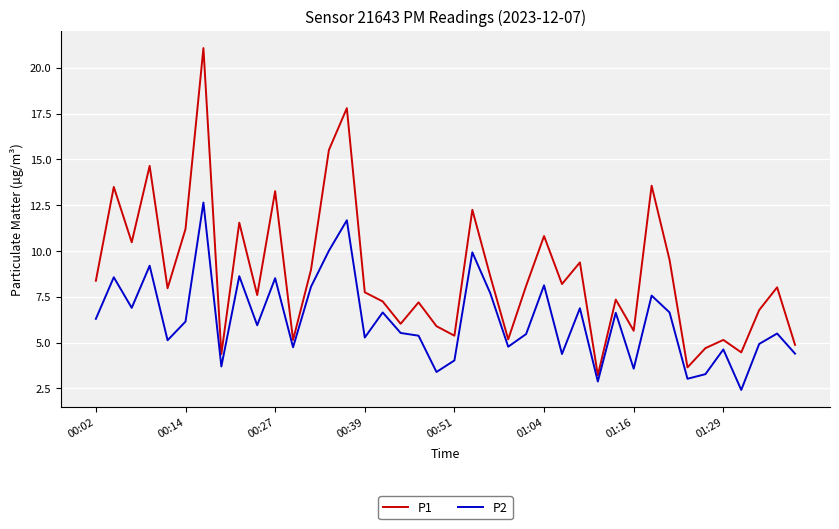

List the series in order of their peak value, highest first.

P1, P2